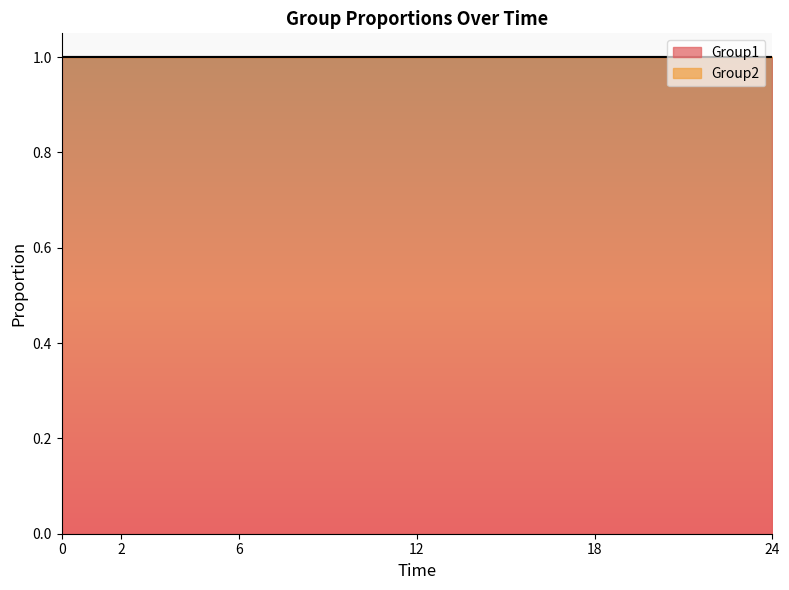

Is it true that Group1 equals 1 at 24?

False